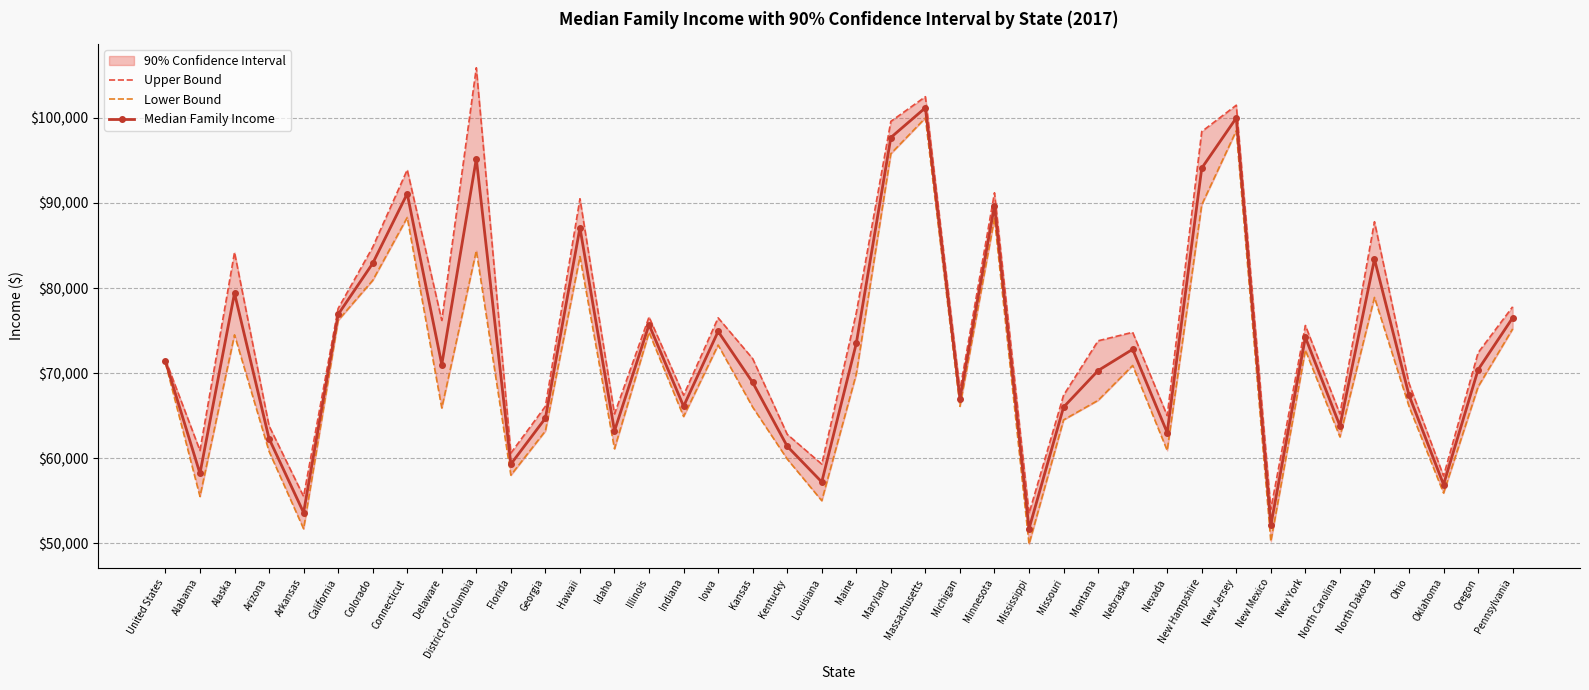

Is the value of Median Family Income at New Hampshire greater than the value of Upper Bound at Hawaii?

Yes